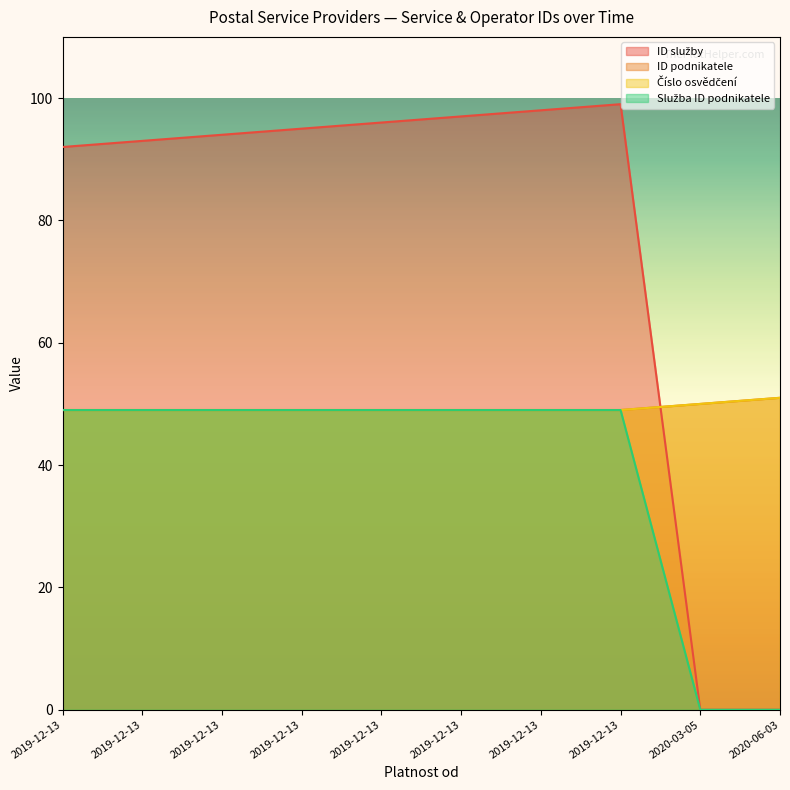

What are all the series names shown in the legend?

ID služby, ID podnikatele, Číslo osvědčení, Služba ID podnikatele